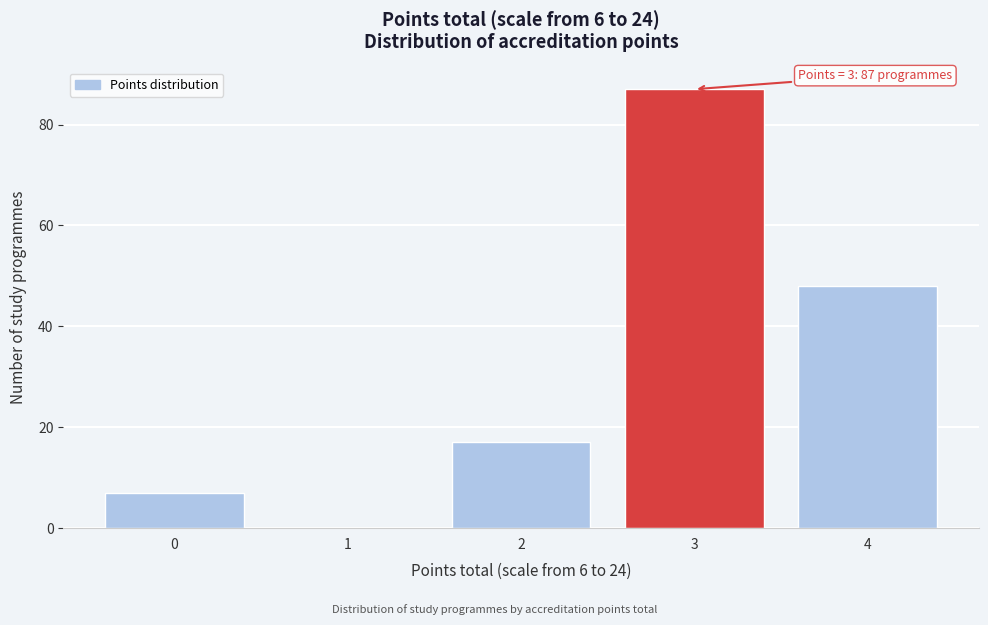

Reading right to left, extract all data points from this chart.

4=48	3=87	2=17	1=0	0=7